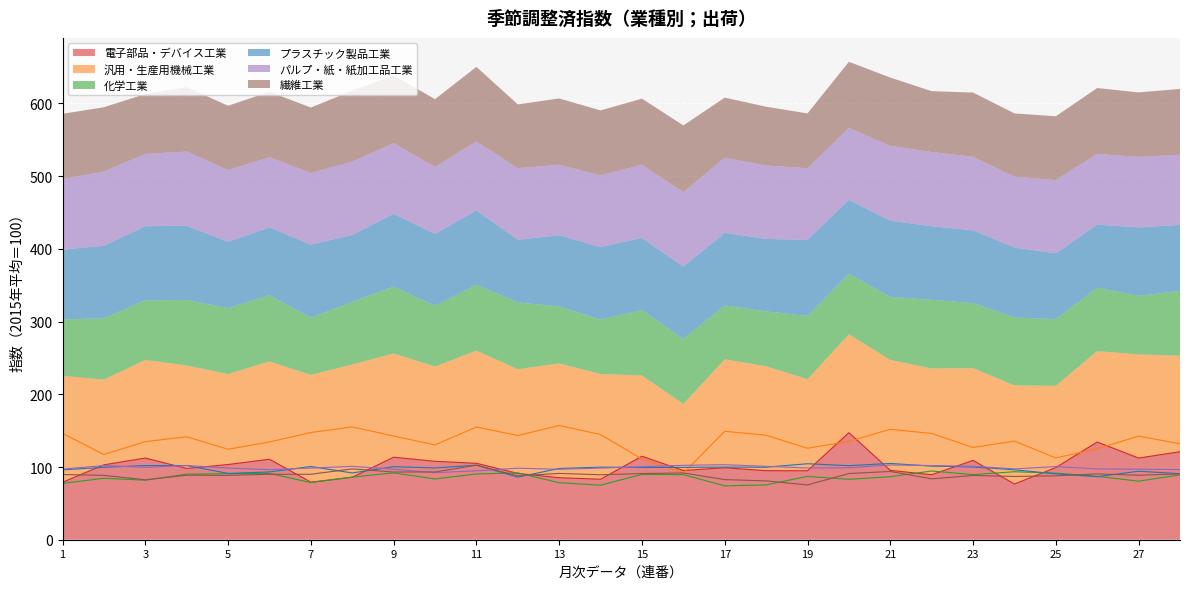

Between 22 and 2, which is larger?

2